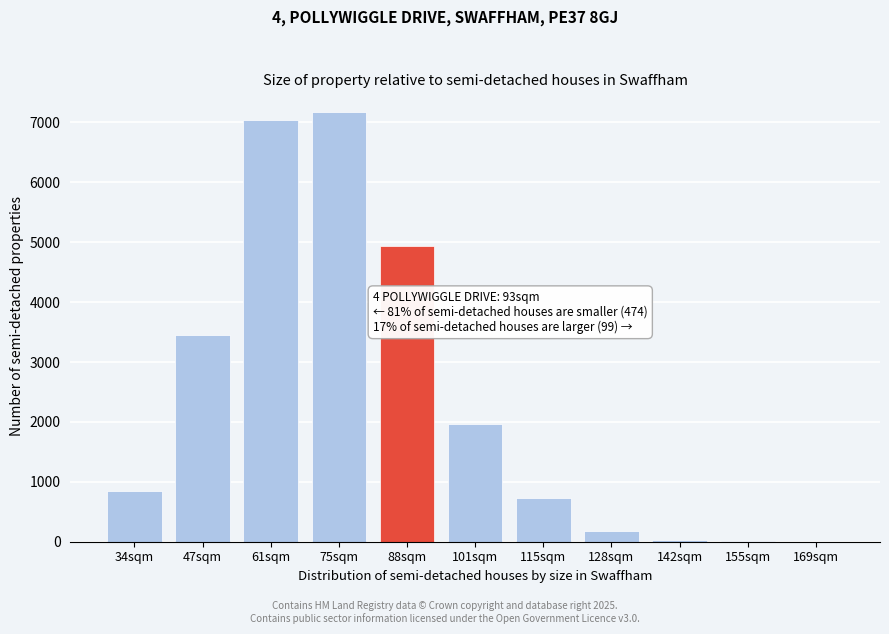

At which label is the value closest to 3587?

47sqm